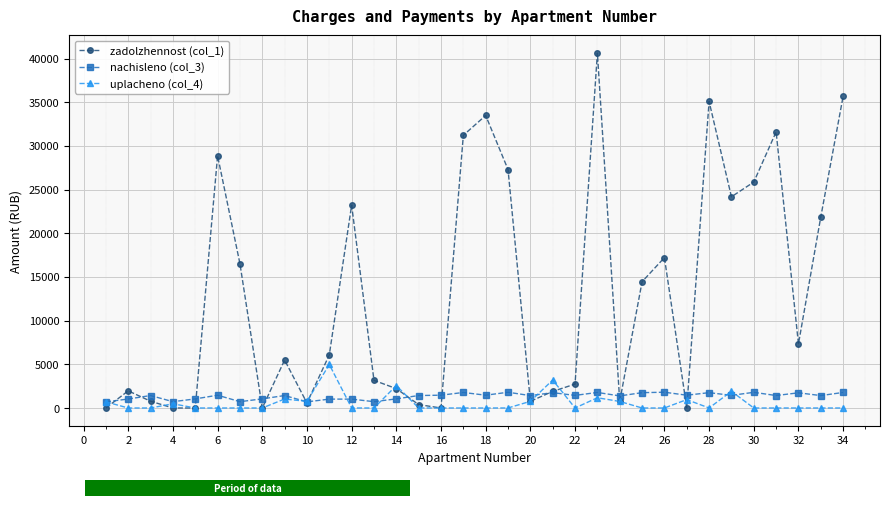

At how many categories does at least one series exceed 25227?

9